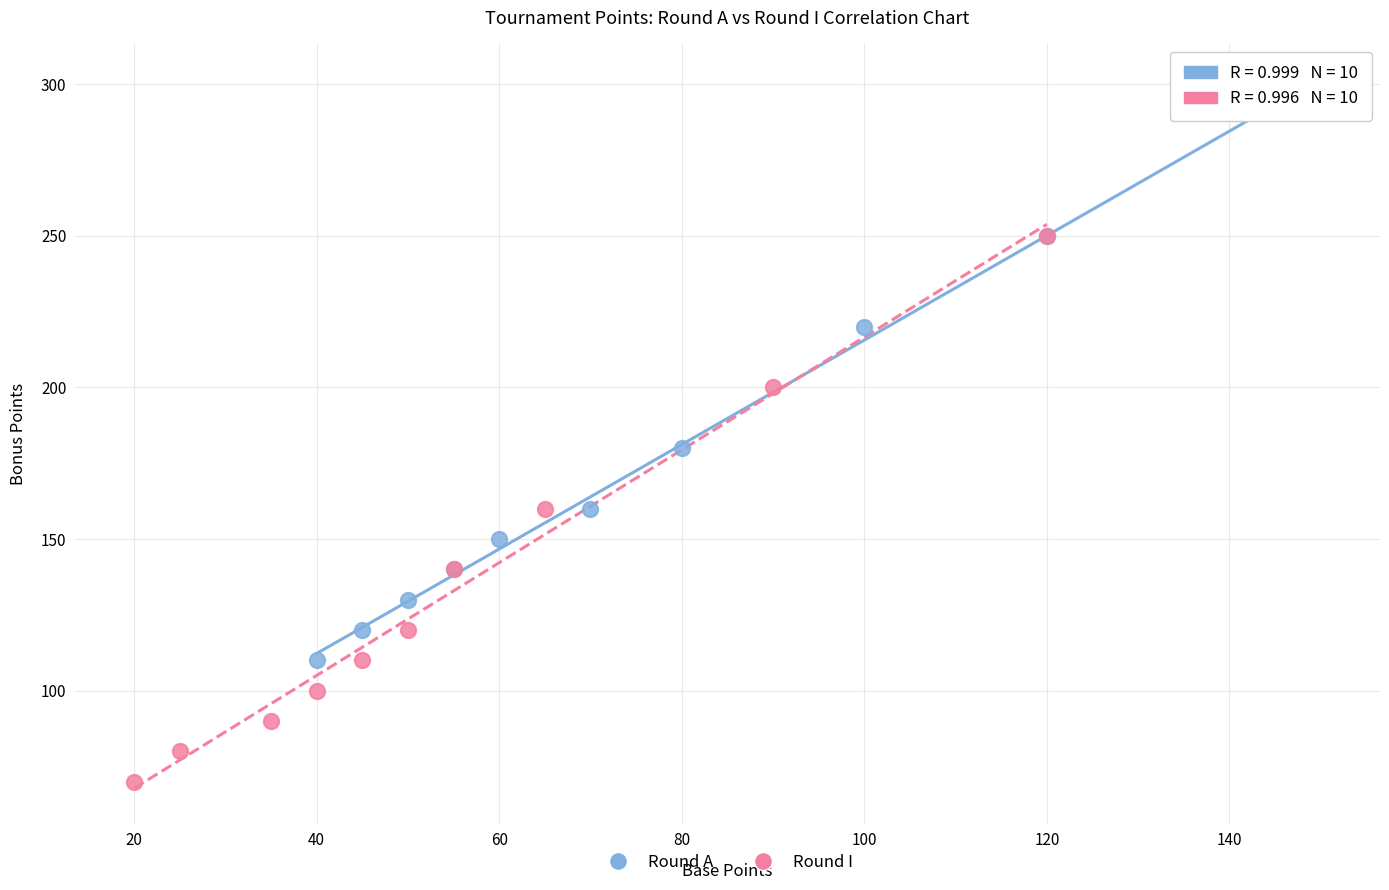

Which series contains the highest Y value?

Round A